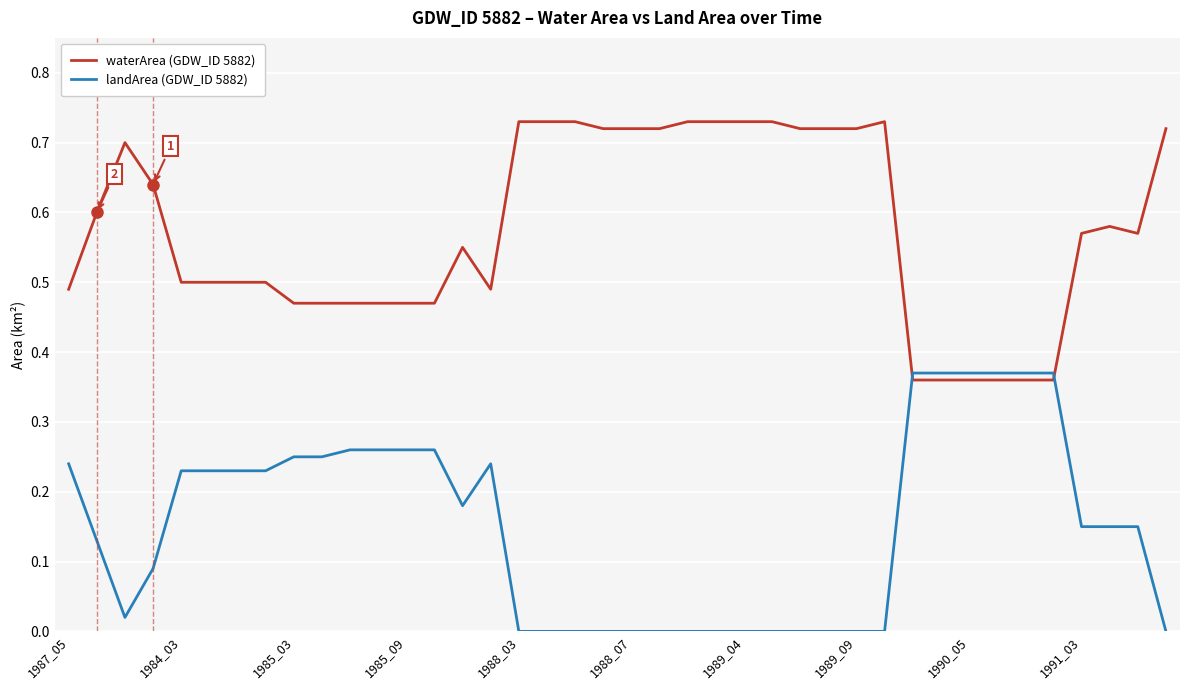

Which series has the largest total across all categories?

waterArea (GDW_ID 5882)